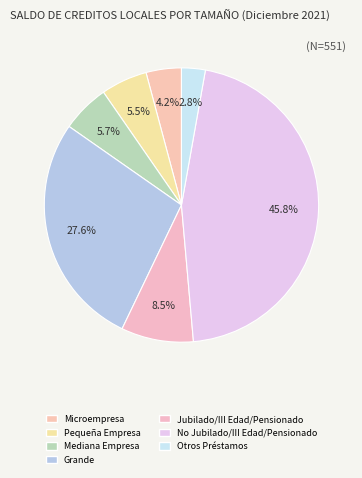

What percentage is NOT represented by Microempresa?

95.8%